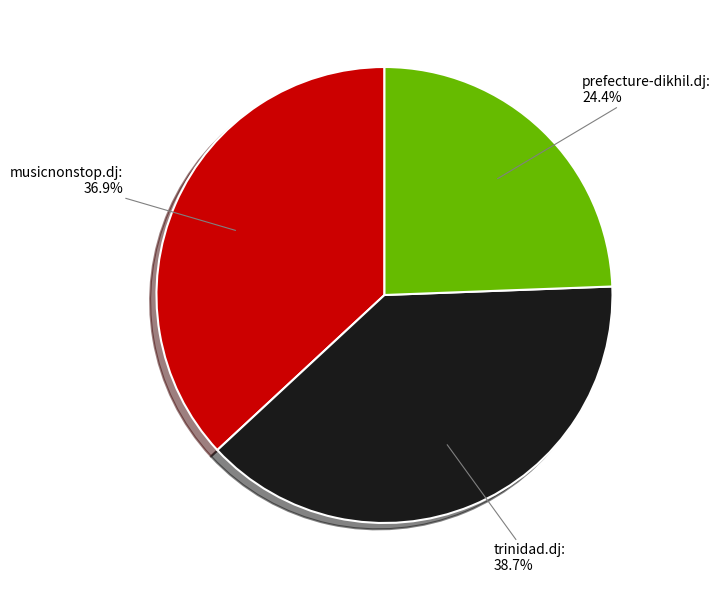

Count the number of slices in the pie.

3